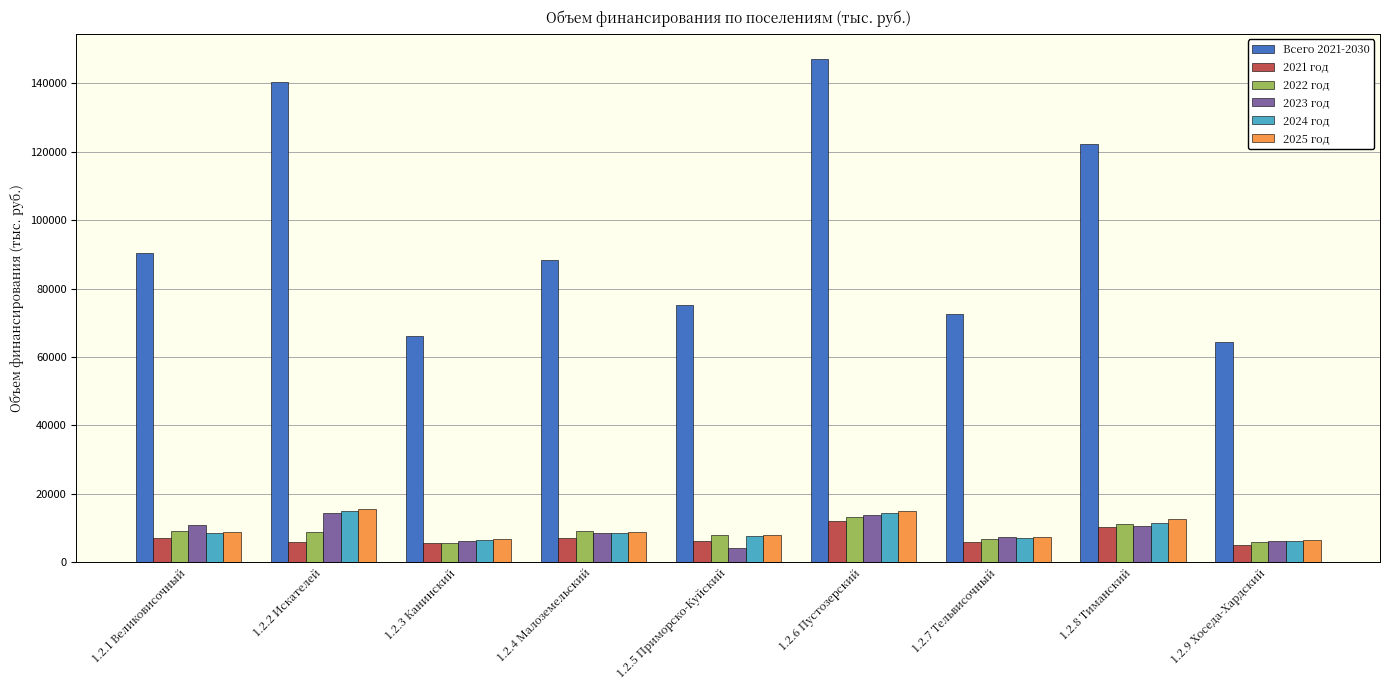

Between 1.2.3 Канинский and 1.2.5 Приморско-Куйский, which series saw the biggest shift?

Всего 2021-2030